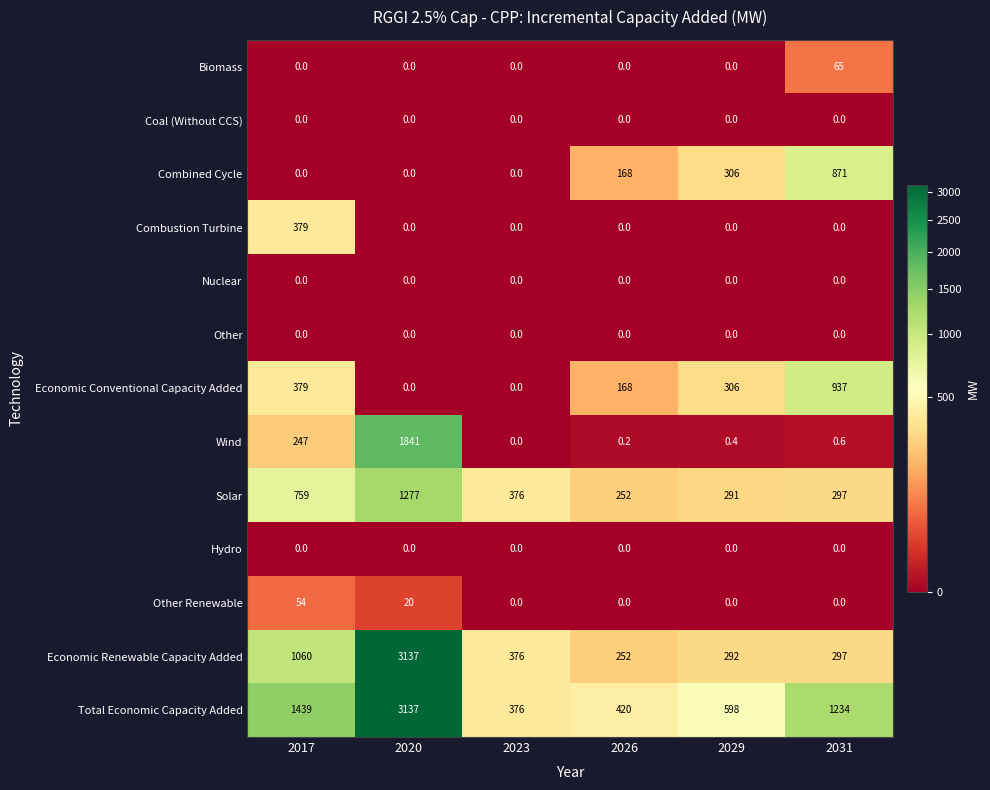

What is the average value of the Other Renewable series?

12.3